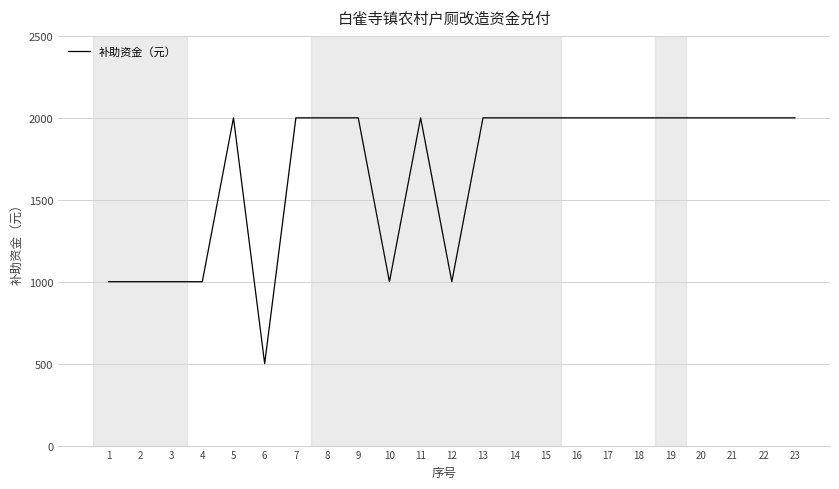

Approximately how many times larger is the value at 15 compared to 5?

1.0